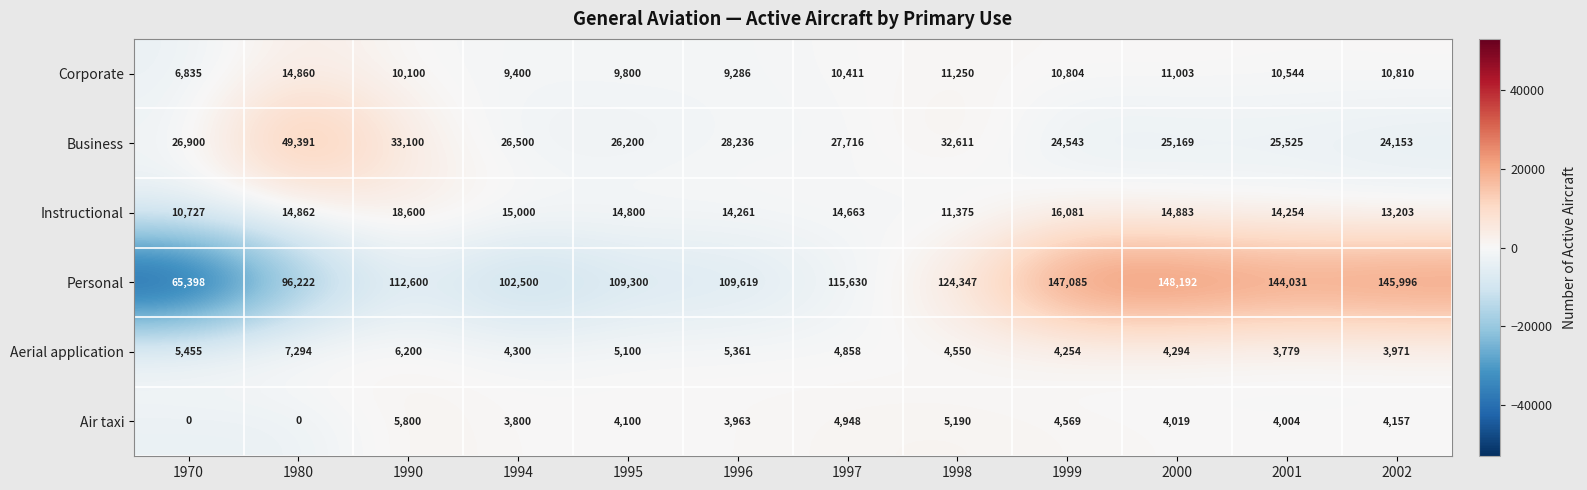

Is it true that Personal equals 153655 at 1994?

False